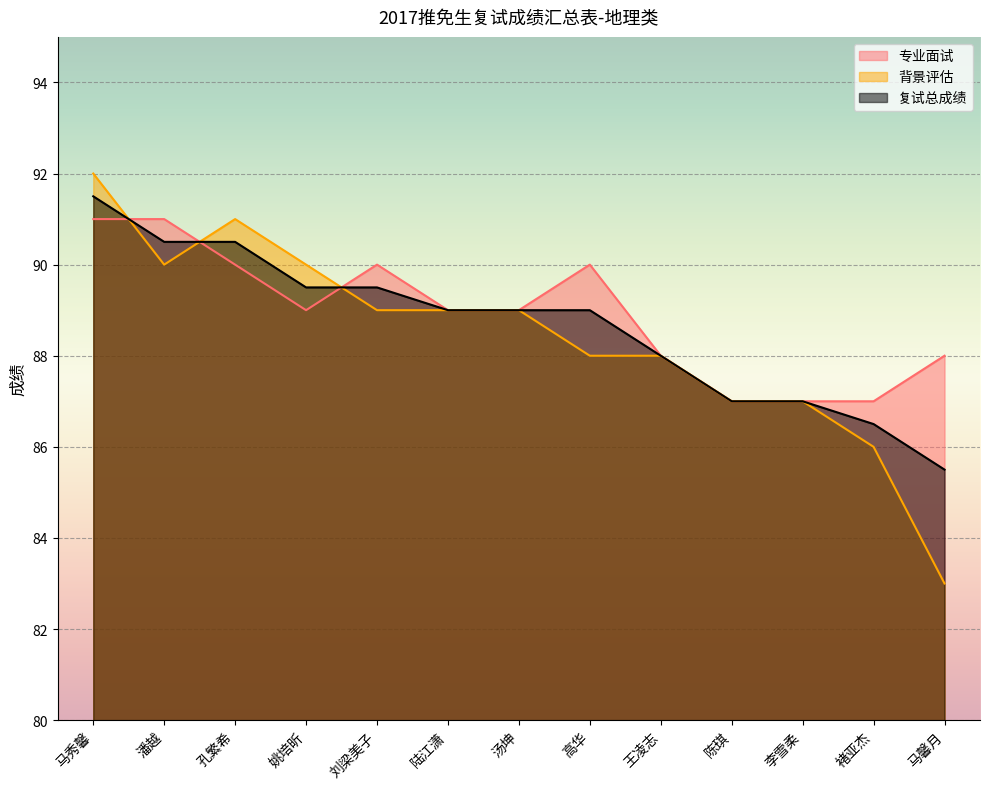

What position from the left is 姚培昕?

4